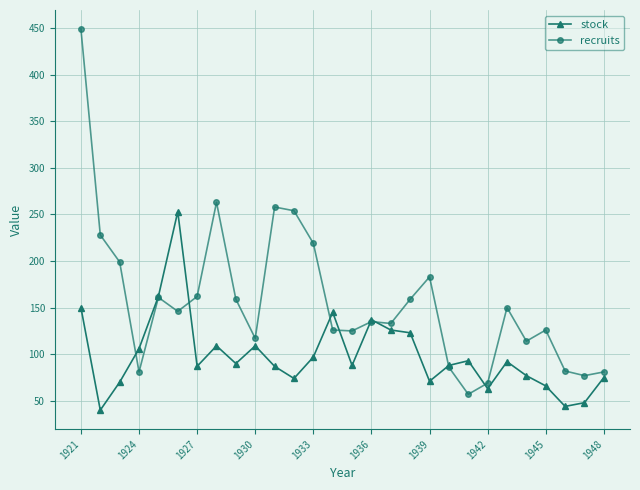

True or false: recruits has more than 1 points higher than both neighbors.

True